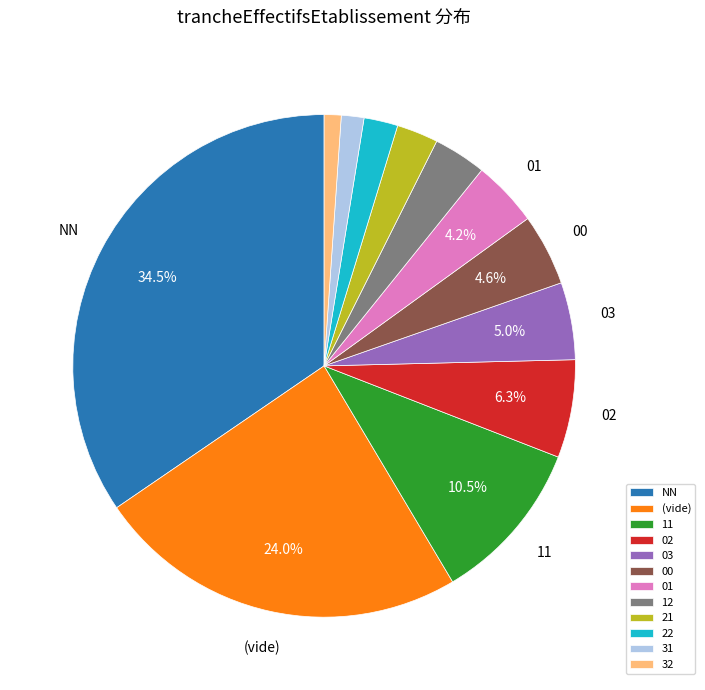

Between 22 and 03, which is larger?

03